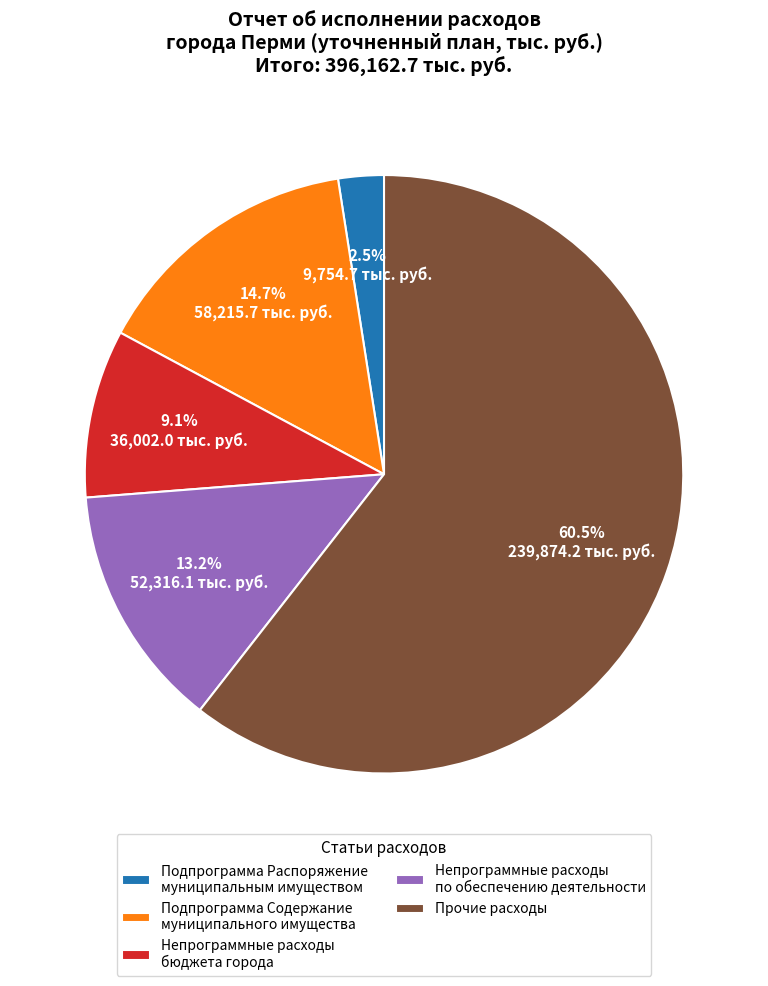

Rank the categories by value from highest to lowest.

Прочие расходы, Подпрограмма Содержание муниципального имущества, Непрограммные расходы по обеспечению деятельности, Непрограммные расходы бюджета города, Подпрограмма Распоряжение муниципальным имуществом